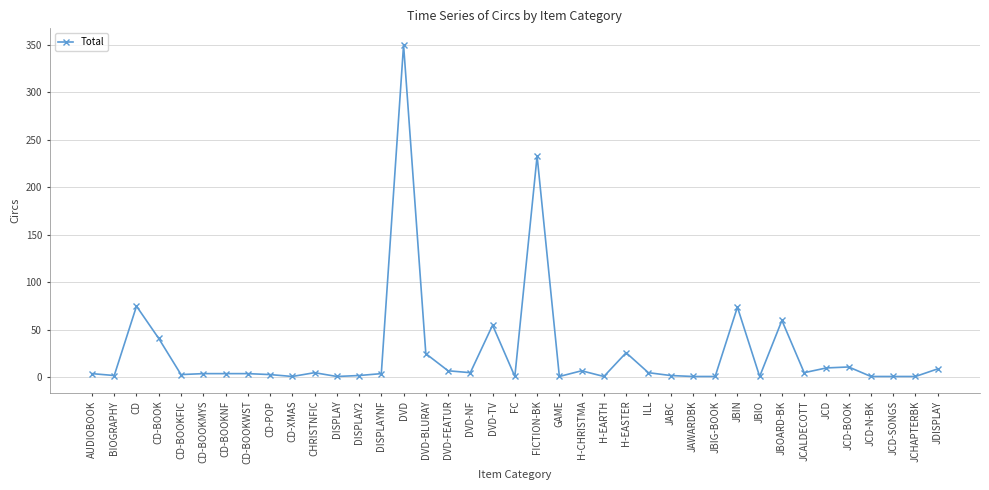

At which category does the chart reach its peak across all series?

DVD